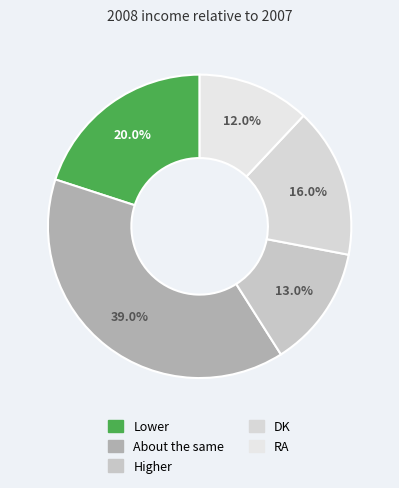

Approximately how many times larger is the value at Higher compared to DK?

0.8